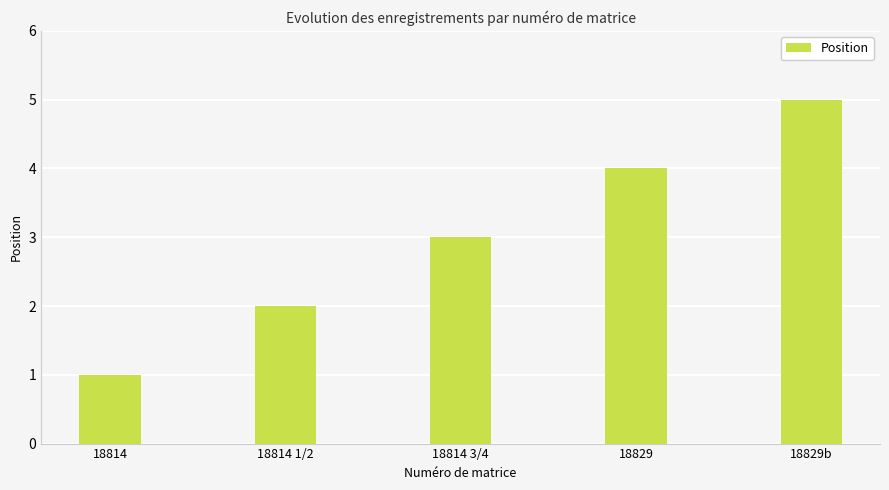

What is the sum of all values?

15